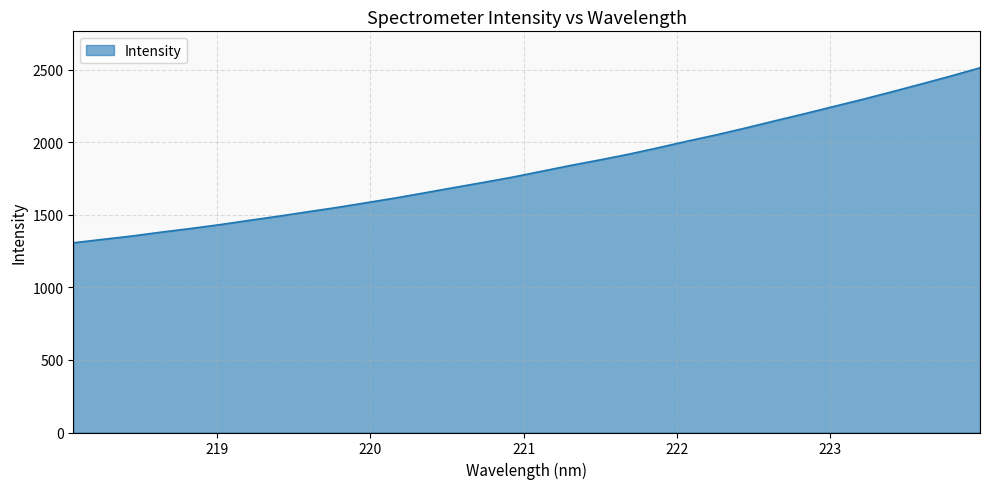

What is the difference between the maximum and minimum values?

1206.0